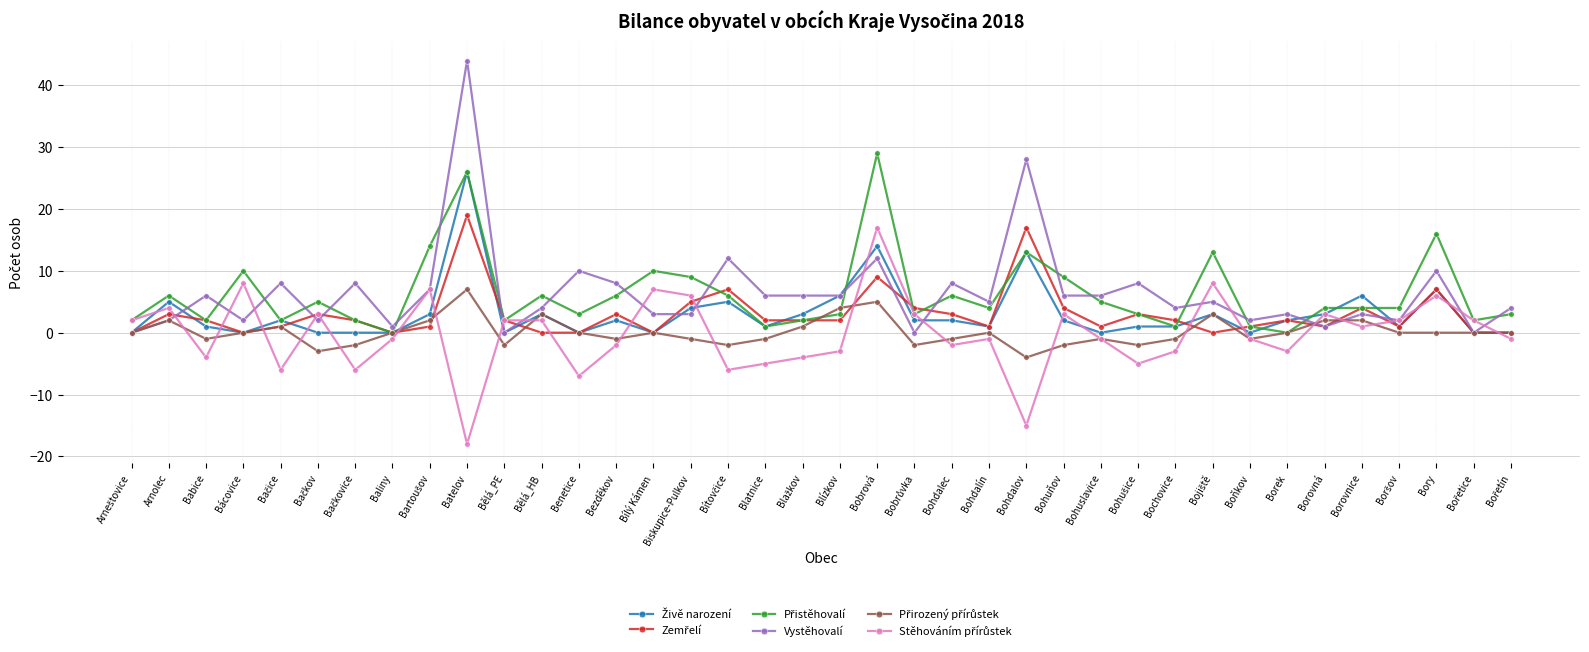

What is the difference between the highest and lowest values at Bohuňov?

11